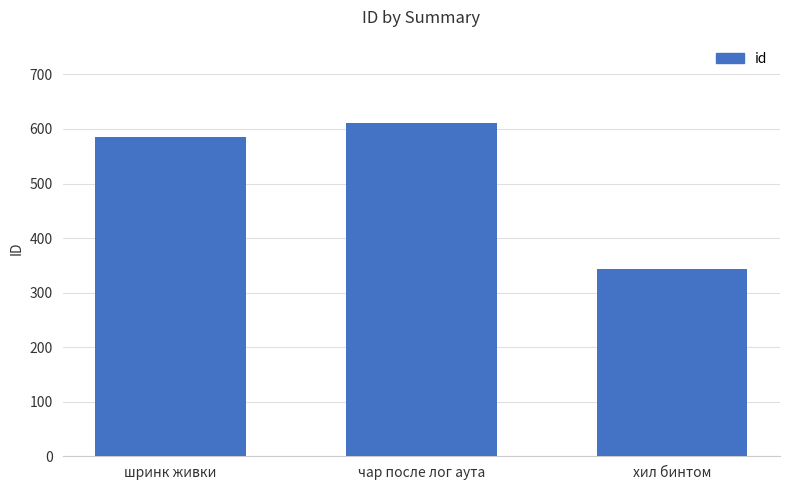

What is the maximum value shown in the chart?

611